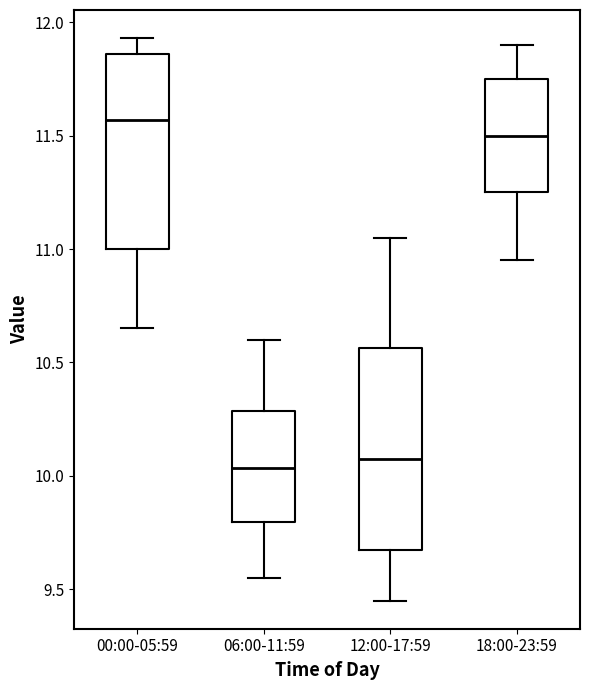

Reading left to right, transcribe this box plot: for each box, give where its median line is, the range the box spans, and where its two whiskers end, as read against the y-axis. The values are not printed on the chart, so give them approximately, as read against the axis.

00:00-05:59: median 11.55, box 11.00 to 11.85, whiskers 10.65 to 11.95
06:00-11:59: median 10.05, box 9.80 to 10.30, whiskers 9.55 to 10.60
12:00-17:59: median 10.10, box 9.65 to 10.55, whiskers 9.45 to 11.05
18:00-23:59: median 11.50, box 11.25 to 11.75, whiskers 10.95 to 11.90